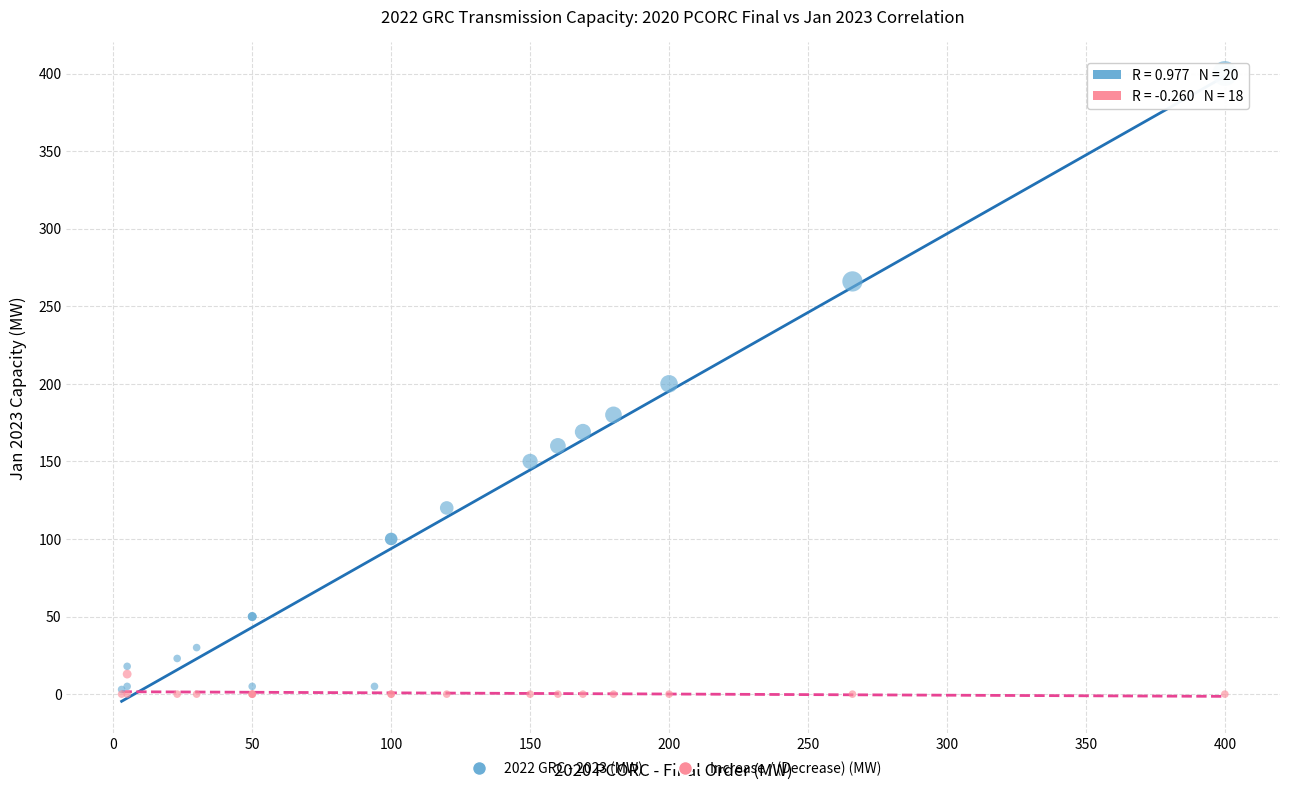

Which series has the widest spread of Y values?

2022 GRC - 2023 (MW)